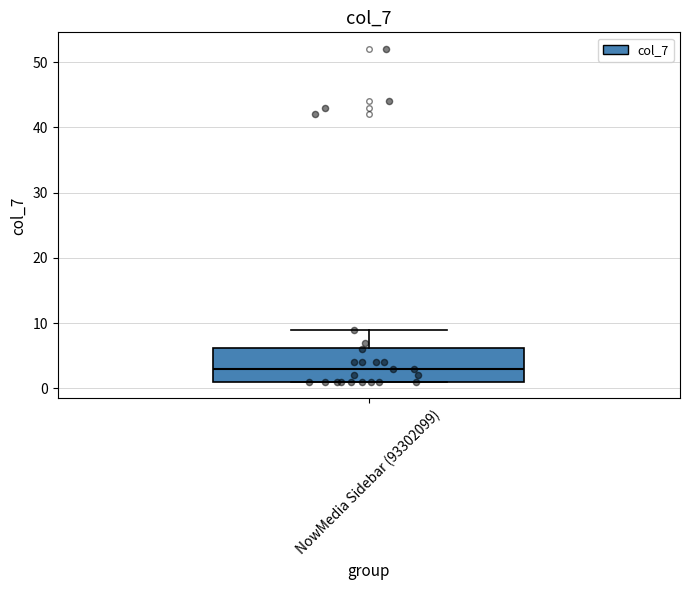

Where does the upper whisker of the box for NowMedia Sidebar (93302099) end on the y-axis? The values are not printed on the chart, so give them approximately, as read against the axis.

9